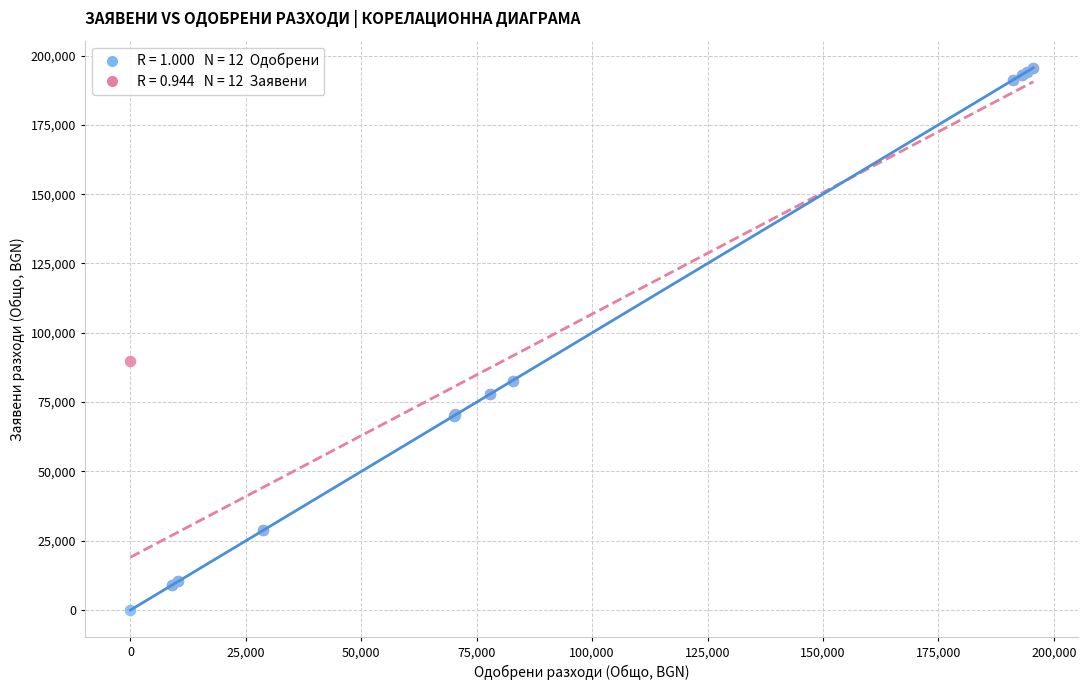

Across all series, what Y value is closest to 97790?

90000.0